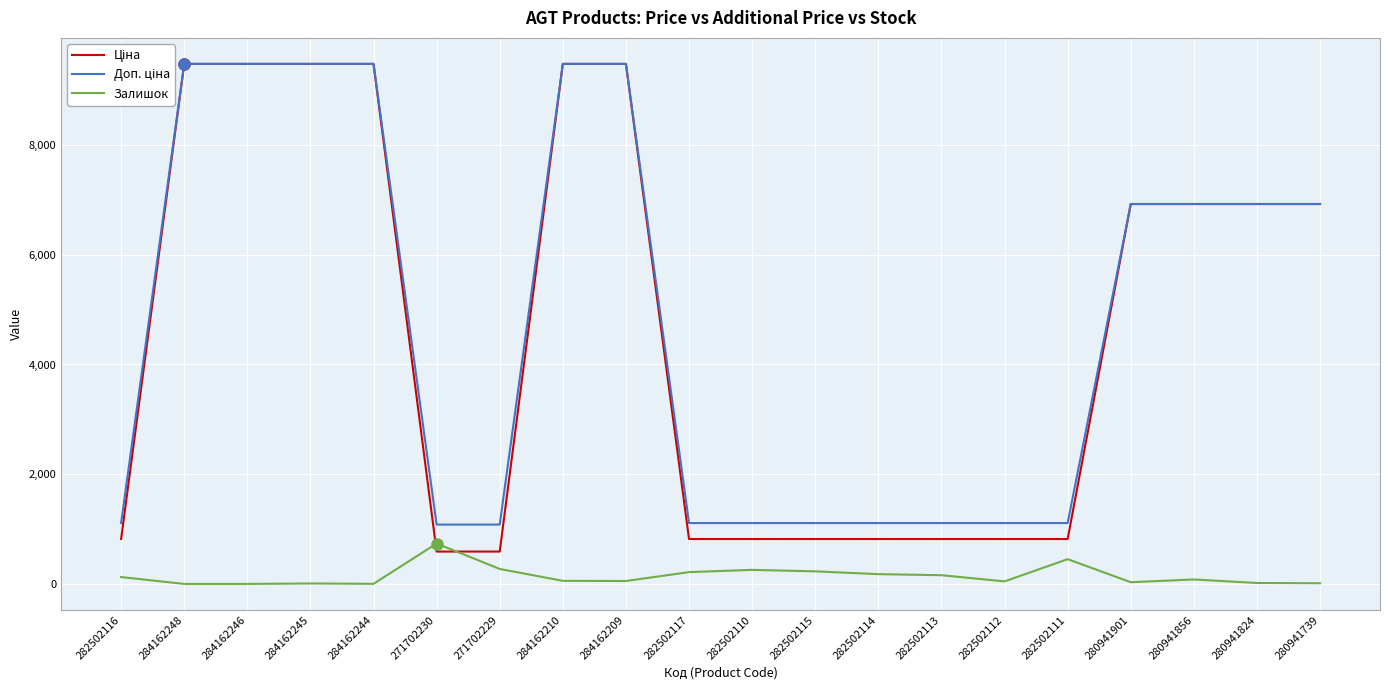

What is the greatest value displayed?

9480.1